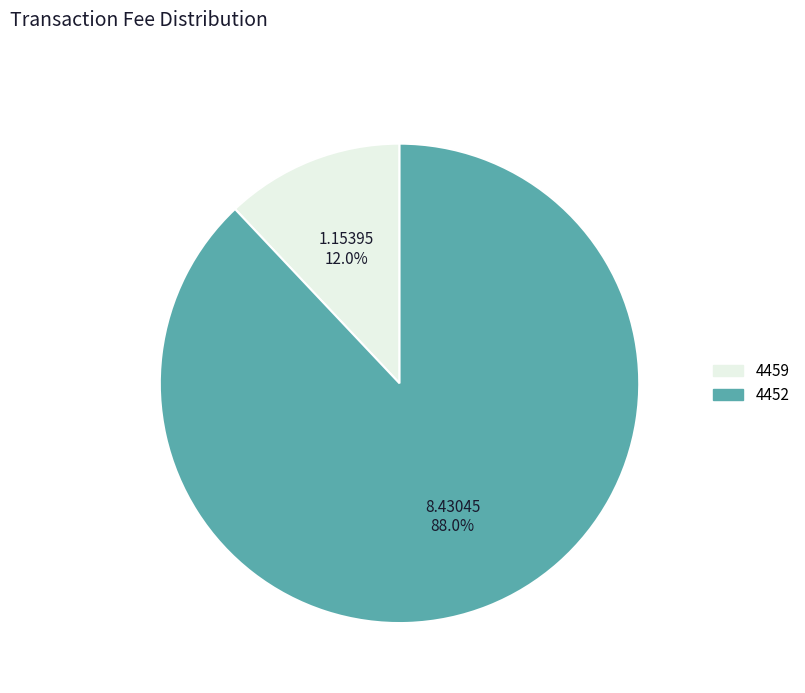

What is the total percentage of 4459 and 4452?

100.0%